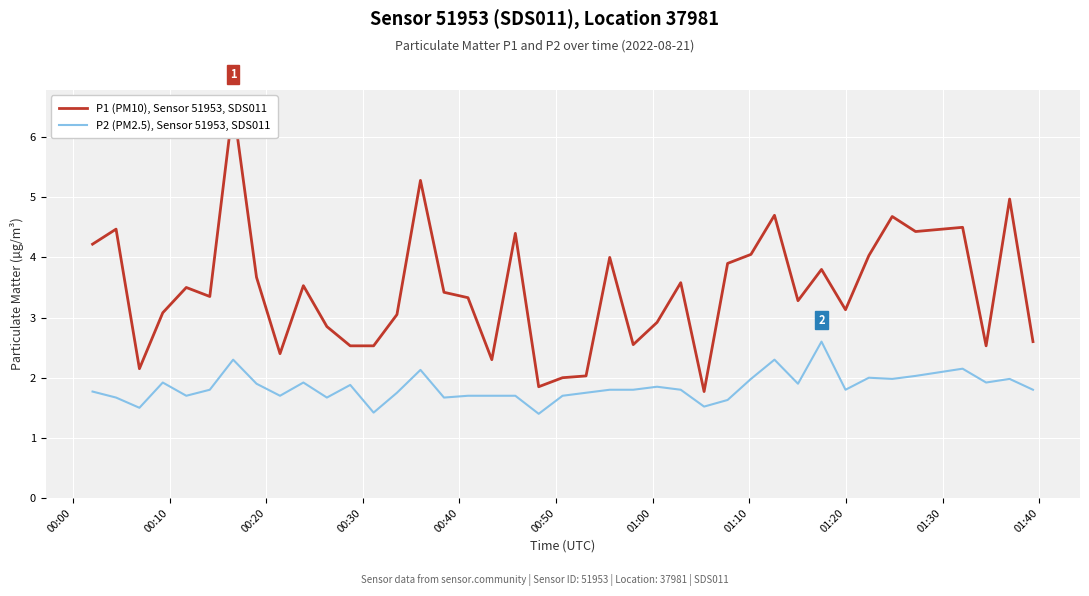

How many interior local valleys does the P1 (PM10), Sensor 51953, SDS011 series have?

11